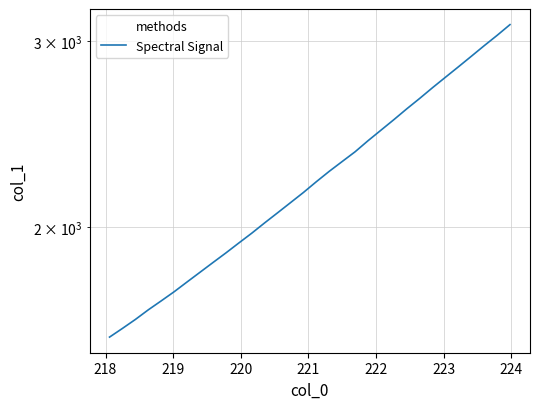

True or false: there are more than 1 points higher than both neighbors.

False